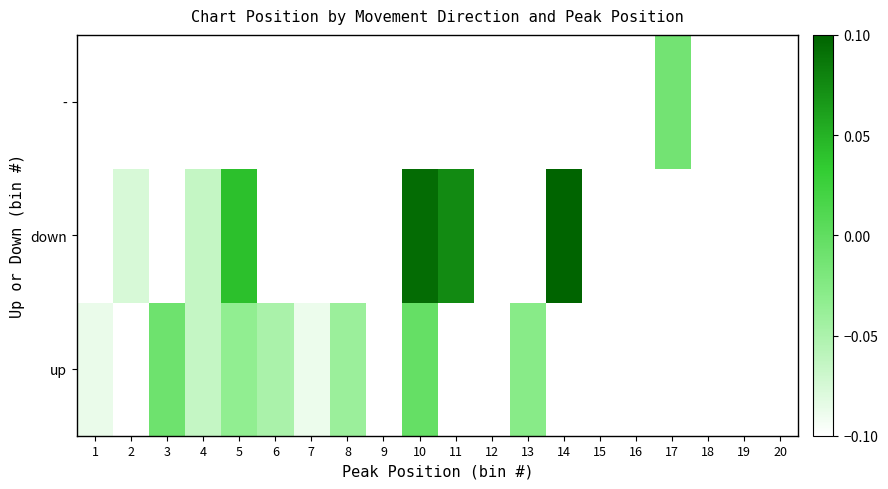

How many positive values does the down series have?

4